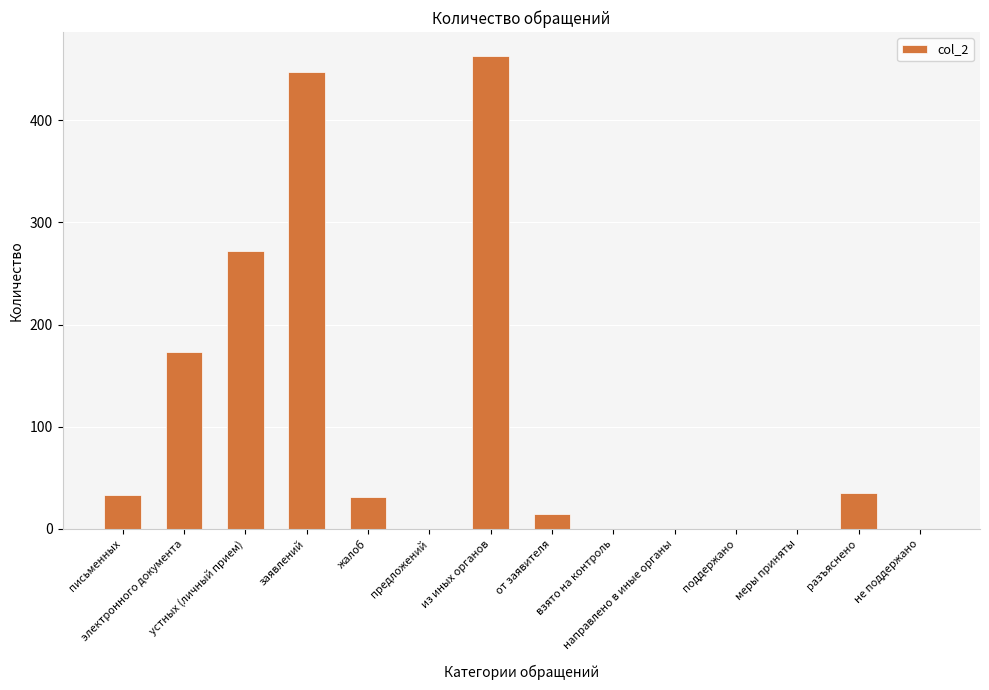

The value at взято на контроль is -324. True or false?

False